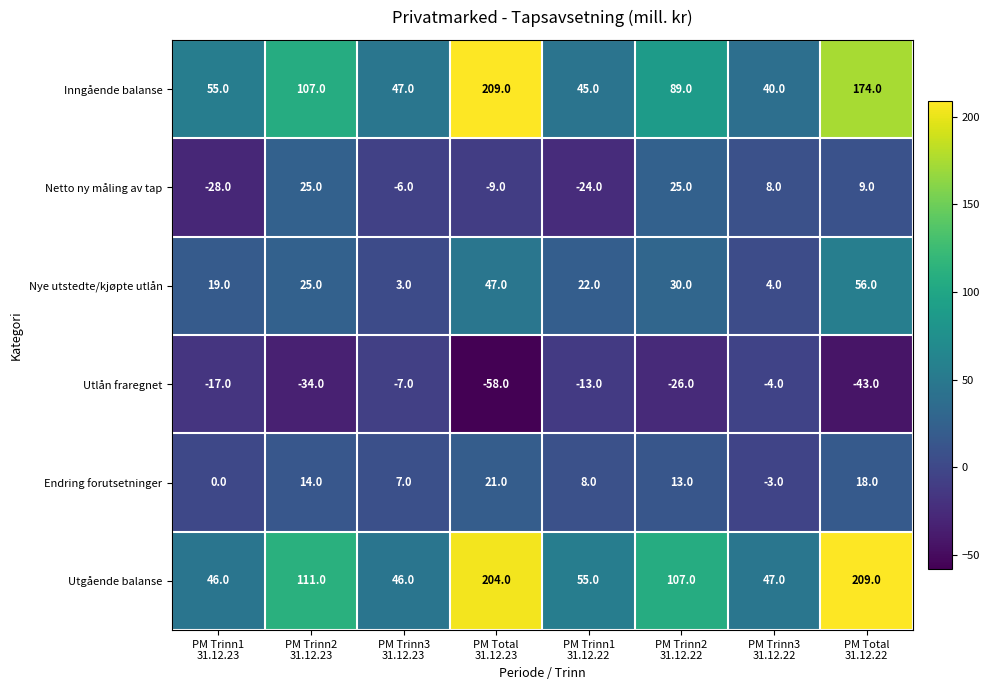

What is the difference between the maximum and minimum values in the Endring forutsetninger series?

24